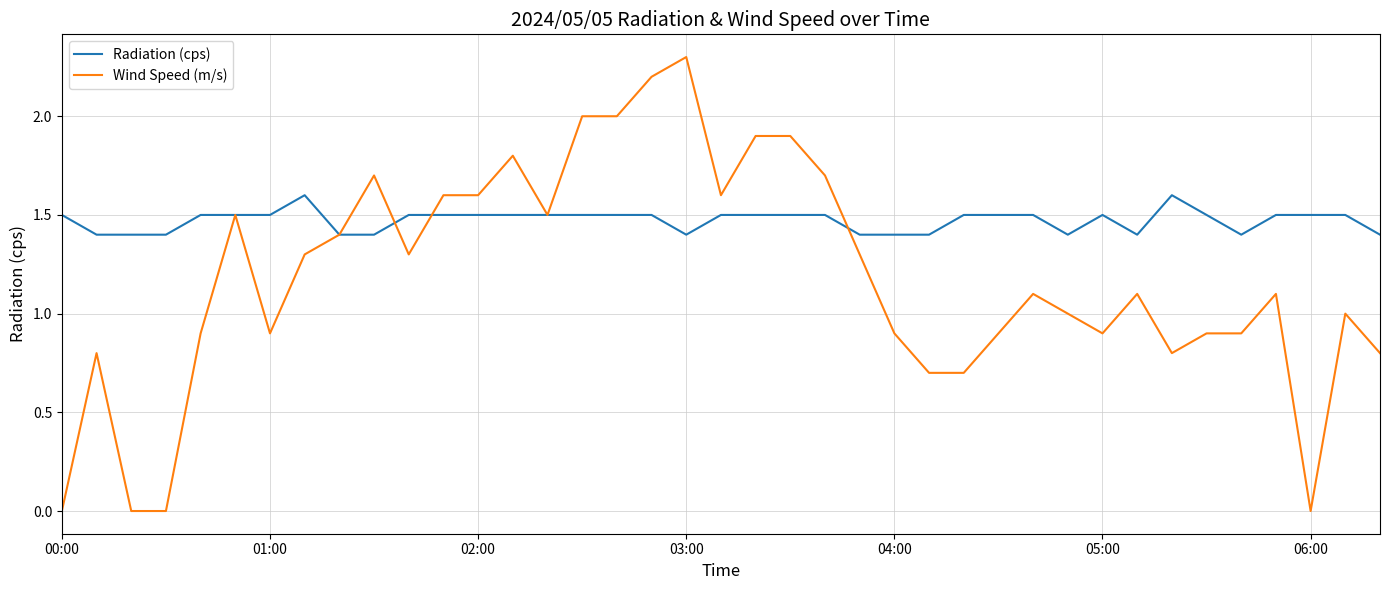

Reading left to right, what are all the values shown in this chart?

Radiation (cps): 1.5	1.4	1.4	1.4	1.5	1.5	1.5	1.6	1.4	1.4	1.5	1.5	1.5	1.5	1.5	1.5	1.5	1.5	1.4	1.5	1.5	1.5	1.5	1.4	1.4	1.4	1.5	1.5	1.5	1.4	1.5	1.4	1.6	1.5	1.4	1.5	1.5	1.5	1.4
Wind Speed (m/s): 0.0	0.8	0.0	0.0	0.9	1.5	0.9	1.3	1.4	1.7	1.3	1.6	1.6	1.8	1.5	2.0	2.0	2.2	2.3	1.6	1.9	1.9	1.7	1.3	0.9	0.7	0.7	0.9	1.1	1.0	0.9	1.1	0.8	0.9	0.9	1.1	0.0	1.0	0.8